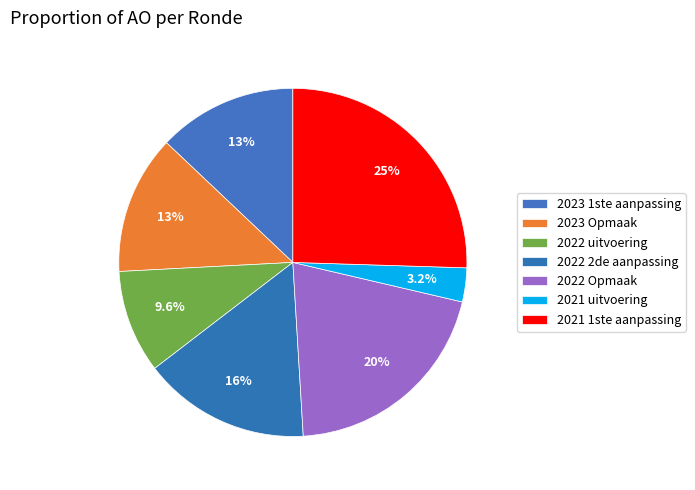

Which slice is the largest?

2021 1ste aanpassing